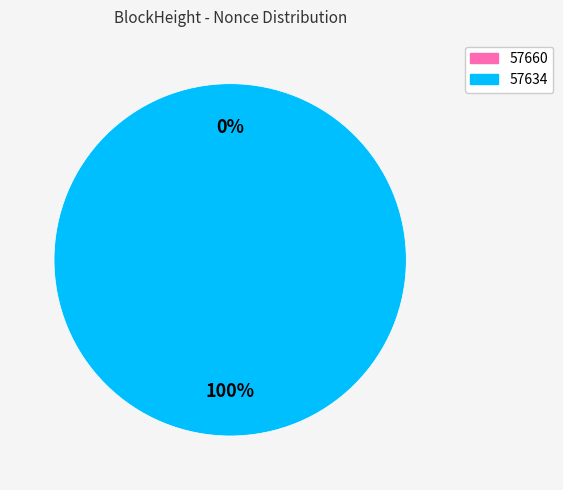

What is the largest slice in the pie chart?

57634